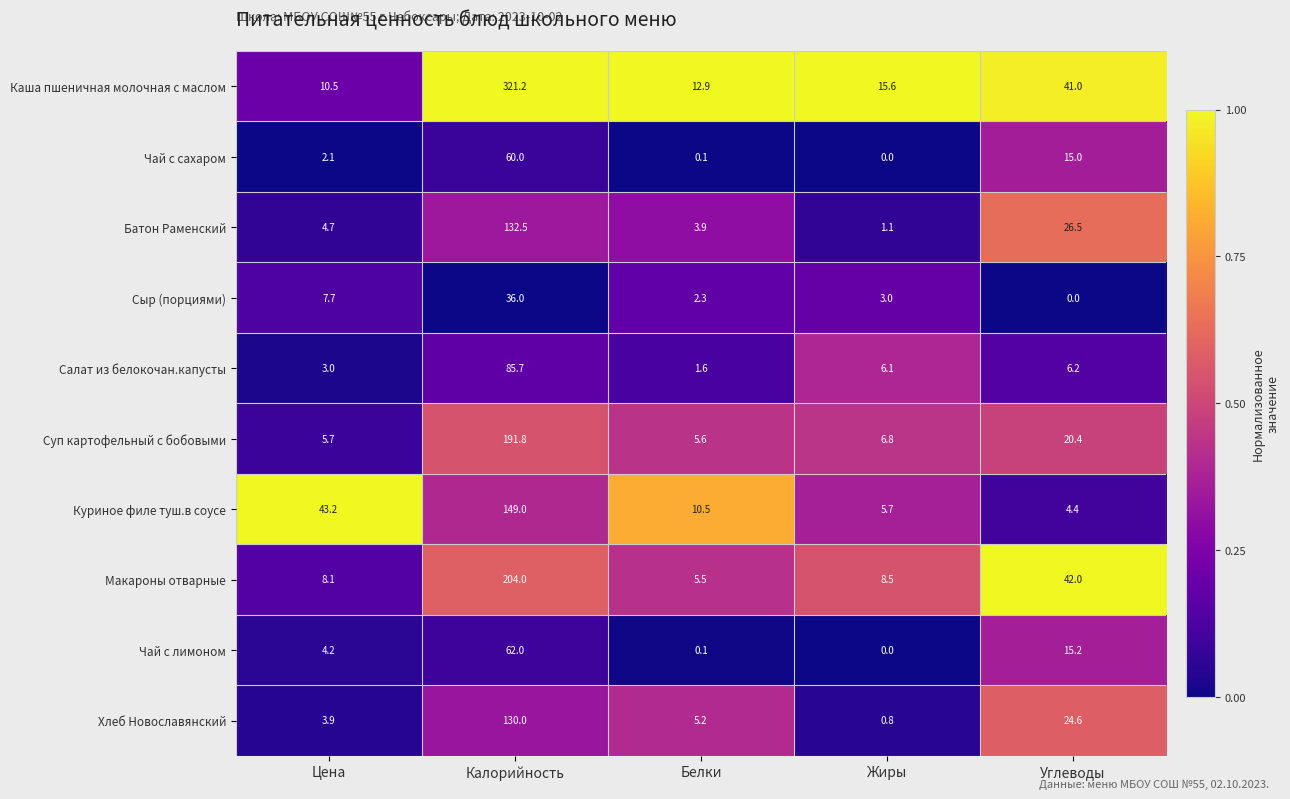

The value of Макароны отварные at Углеводы is 42.0. True or false?

True